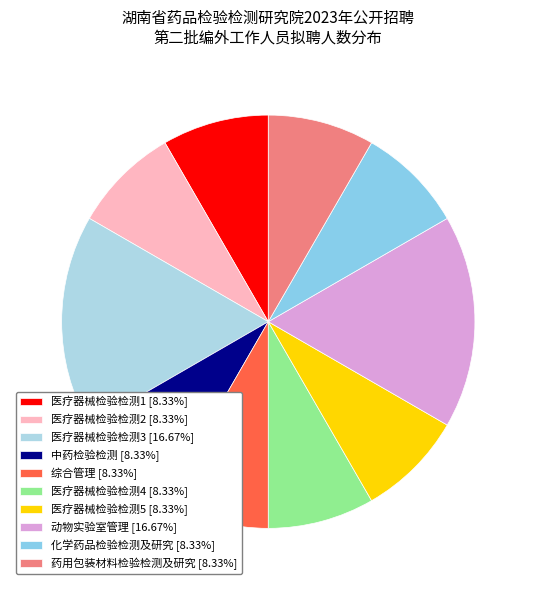

Count the number of slices in the pie.

10